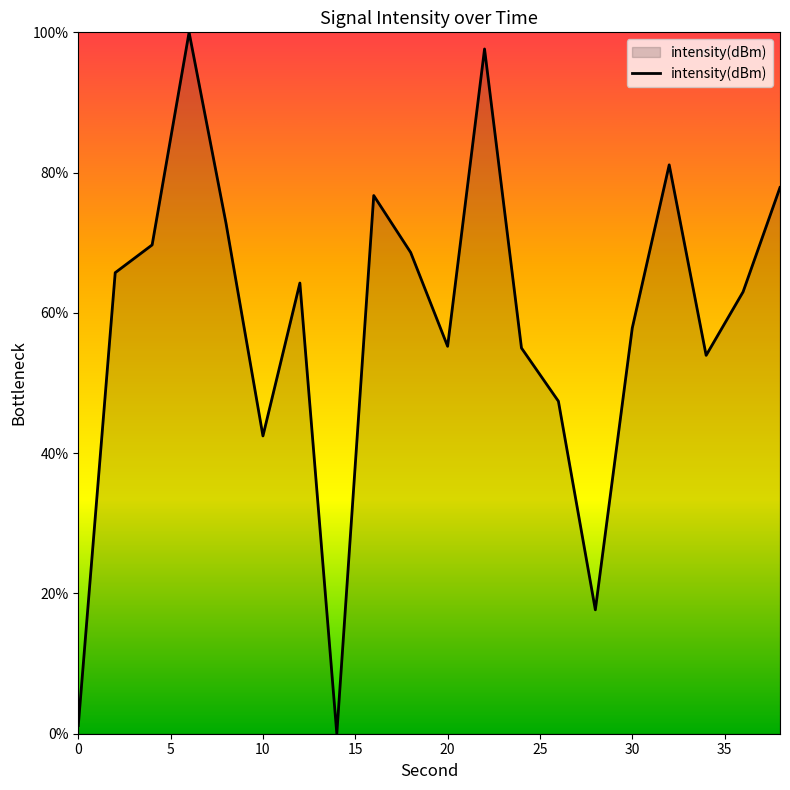

What is the difference between the maximum and minimum values?

100.0